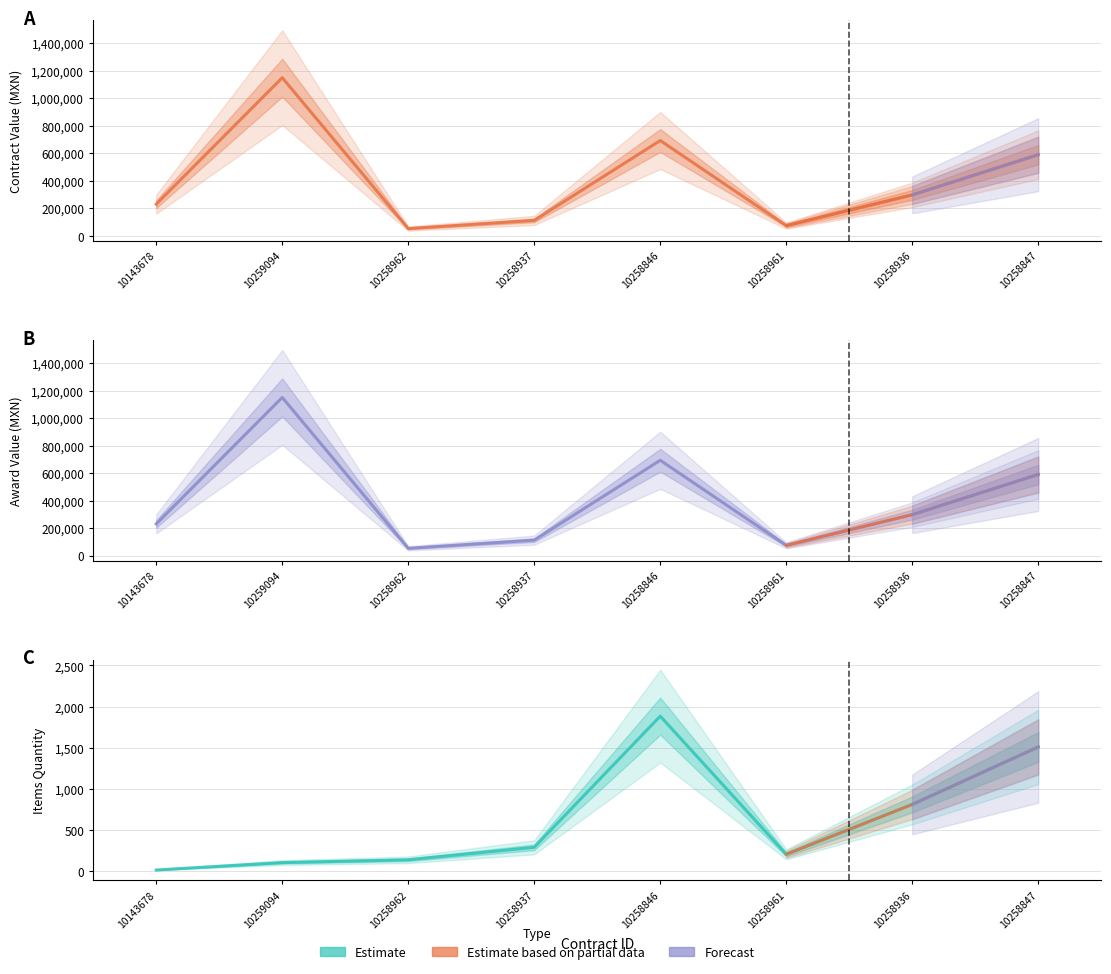

Rank the series by their maximum value, from lowest to highest.

contracts.items.quantity, contracts.items.valueMxIMSS, awards.value.amount